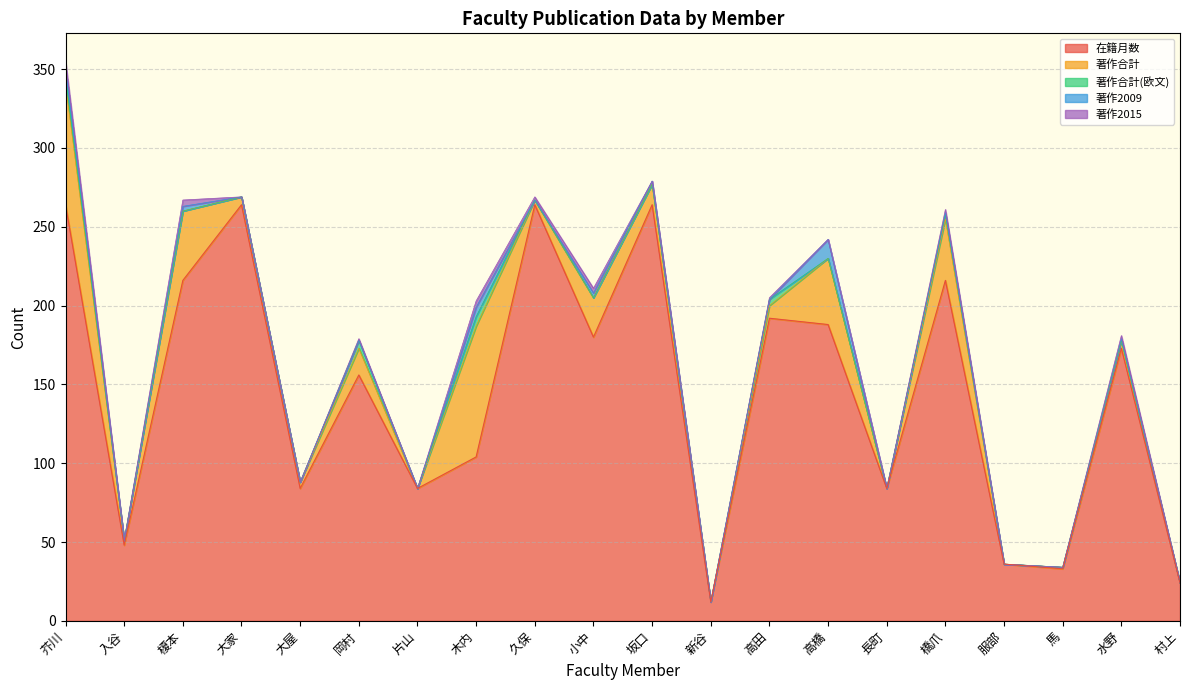

The value of 著作合計(欧文) at 片山 is 0. True or false?

True